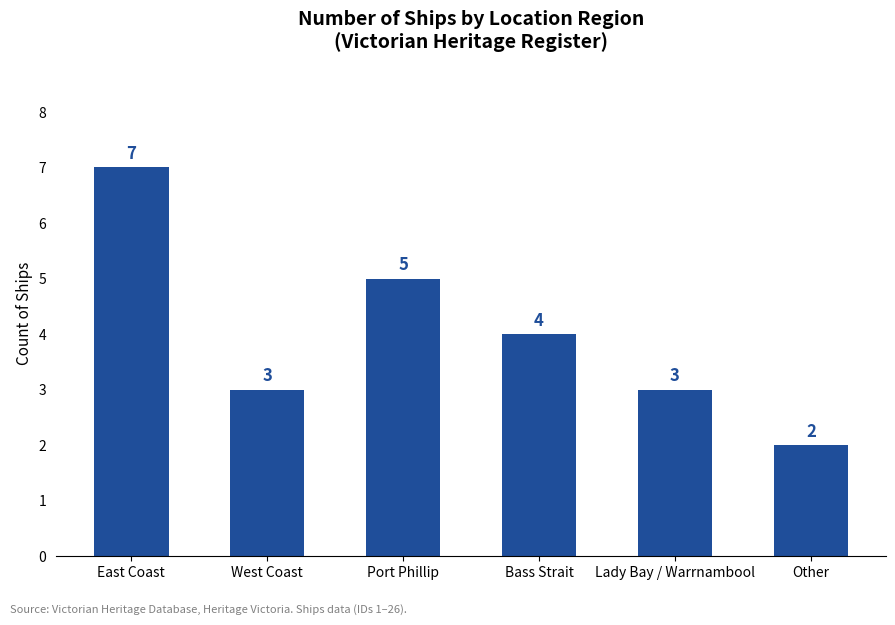

What is the maximum value shown in the chart?

7